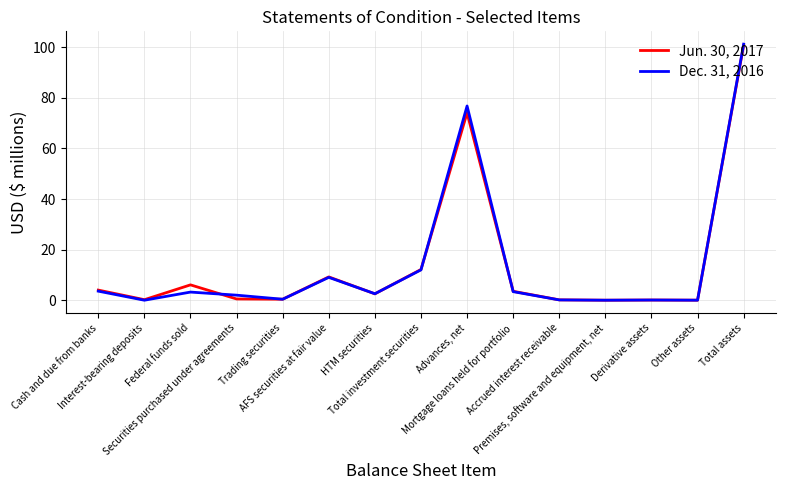

Which series changed the most between HTM securities and Accrued interest receivable?

Dec. 31, 2016